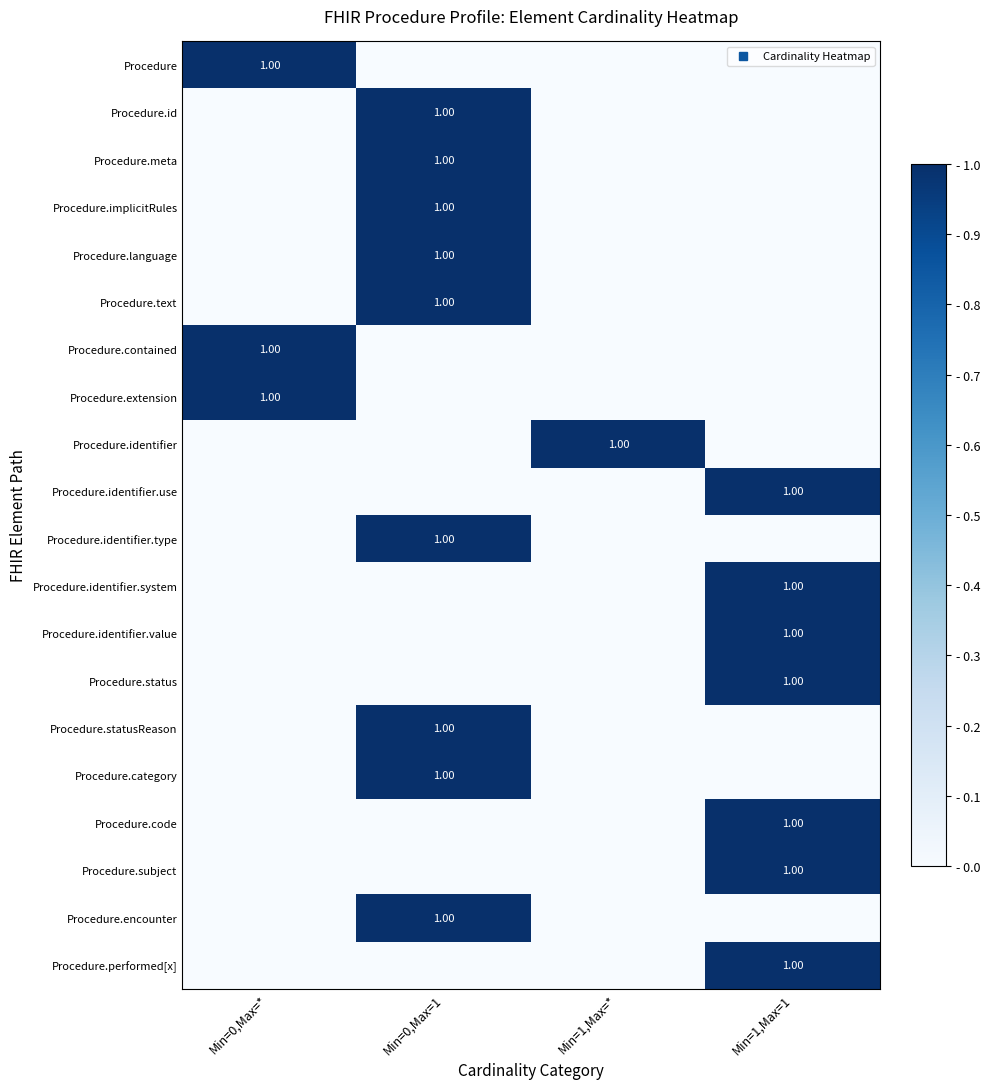

Count the number of data series in this chart.

20